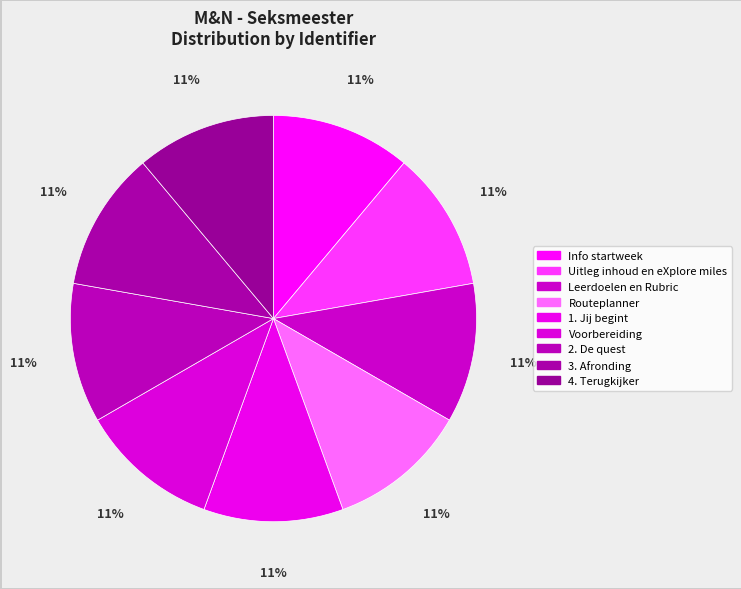

Is it true that Info startweek is 11% of the pie?

True